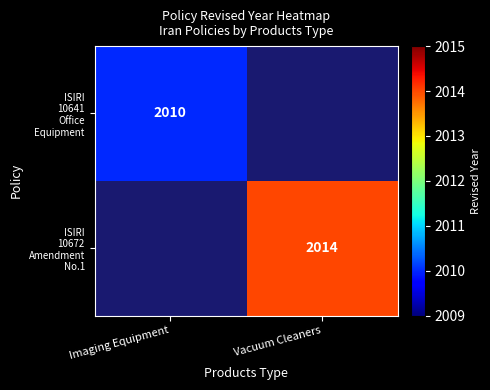

At Imaging Equipment, list the series in order from largest to smallest.

ISIRI 10641 Office Equipment, ISIRI 10672 Amendment No.1